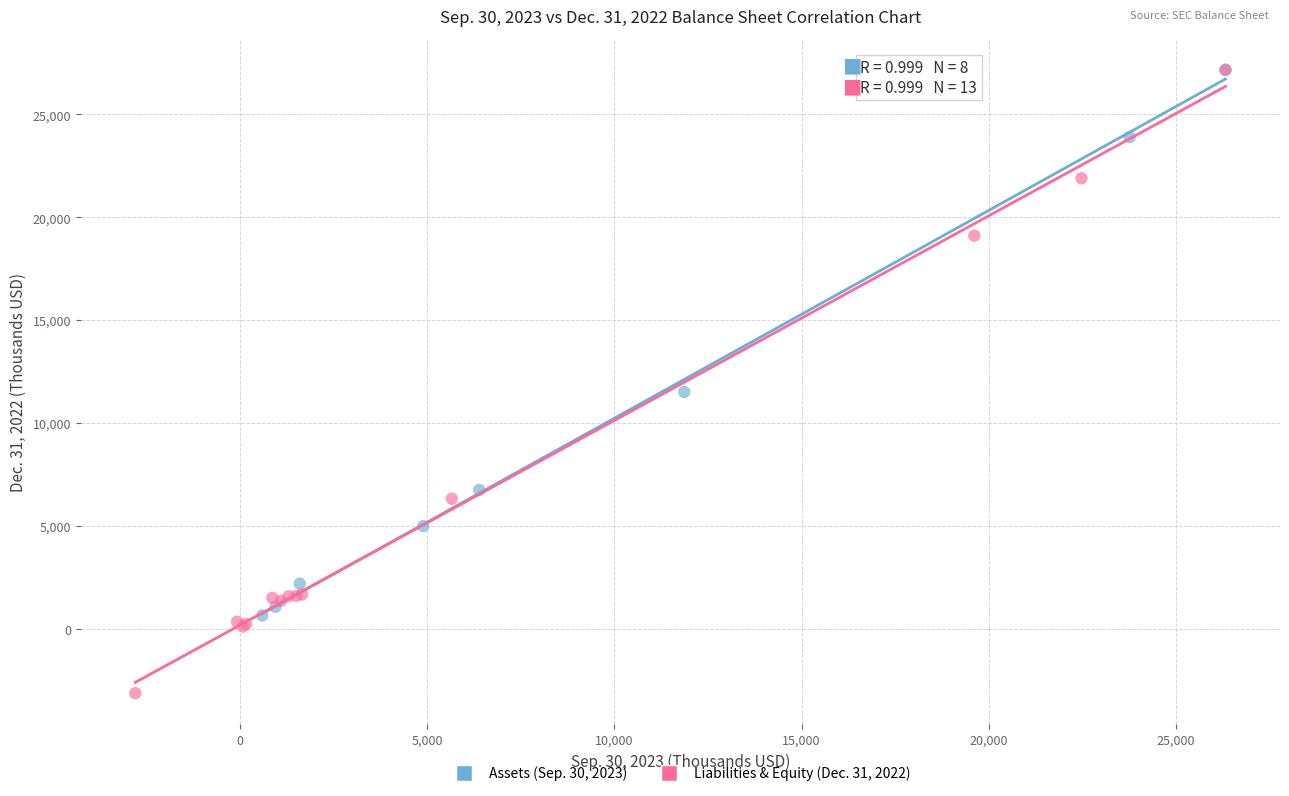

Which series contains the lowest Y value?

Liabilities & Equity (Dec. 31, 2022)